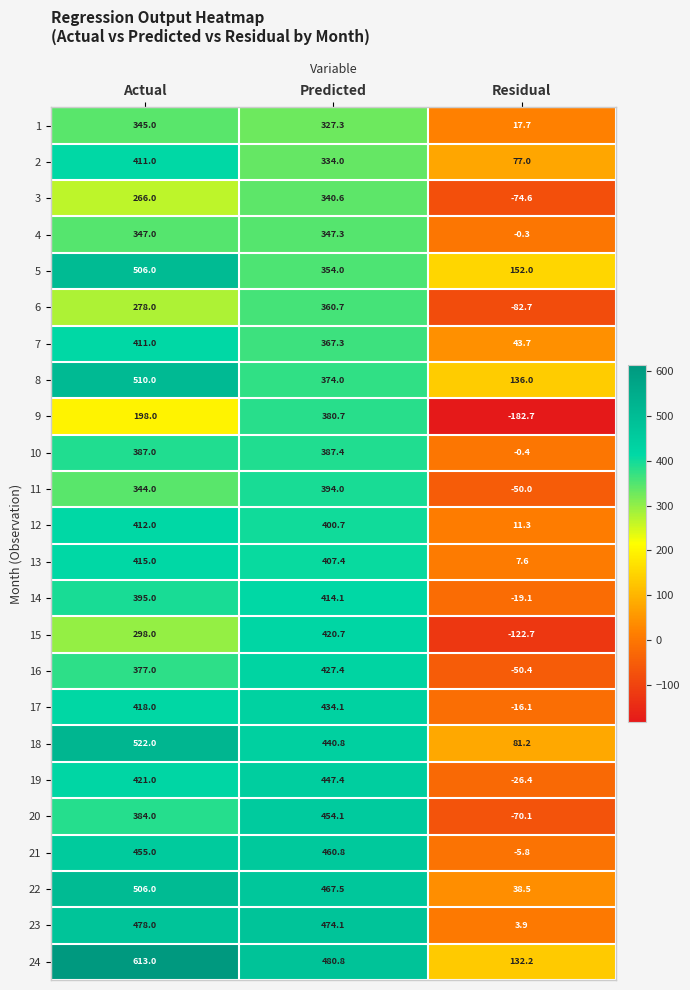

What is the total value across all series at Actual?

9697.0